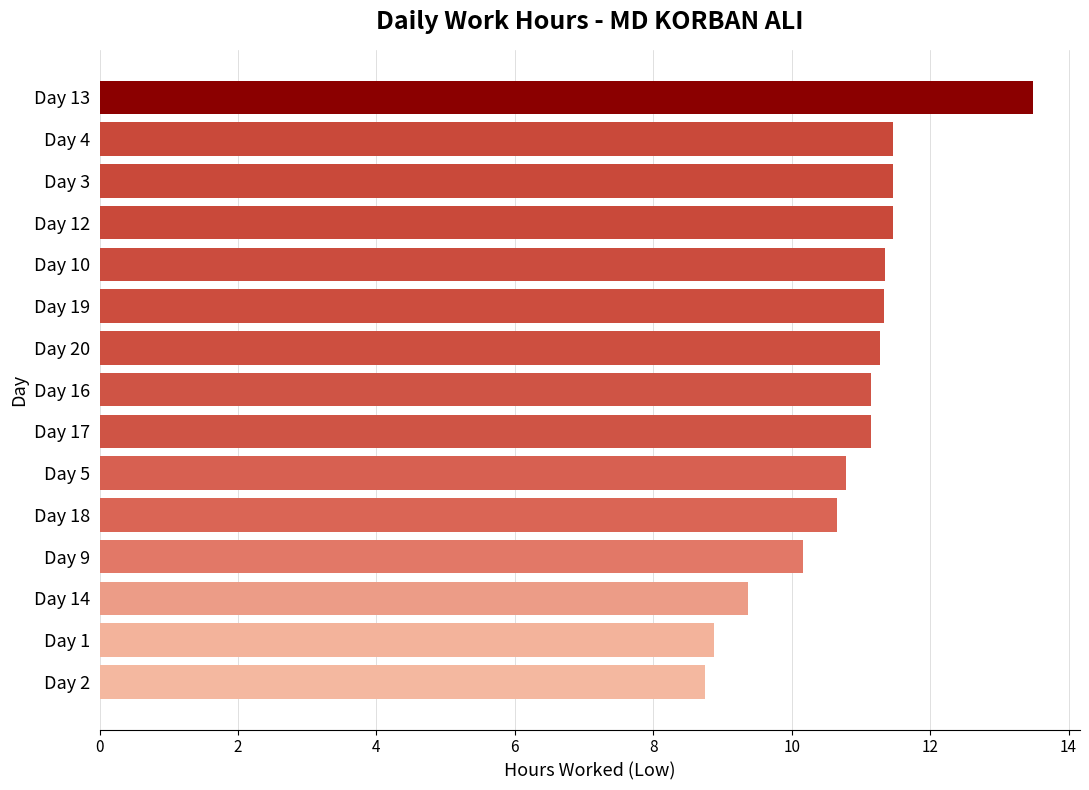

Are the bars horizontal?

Yes